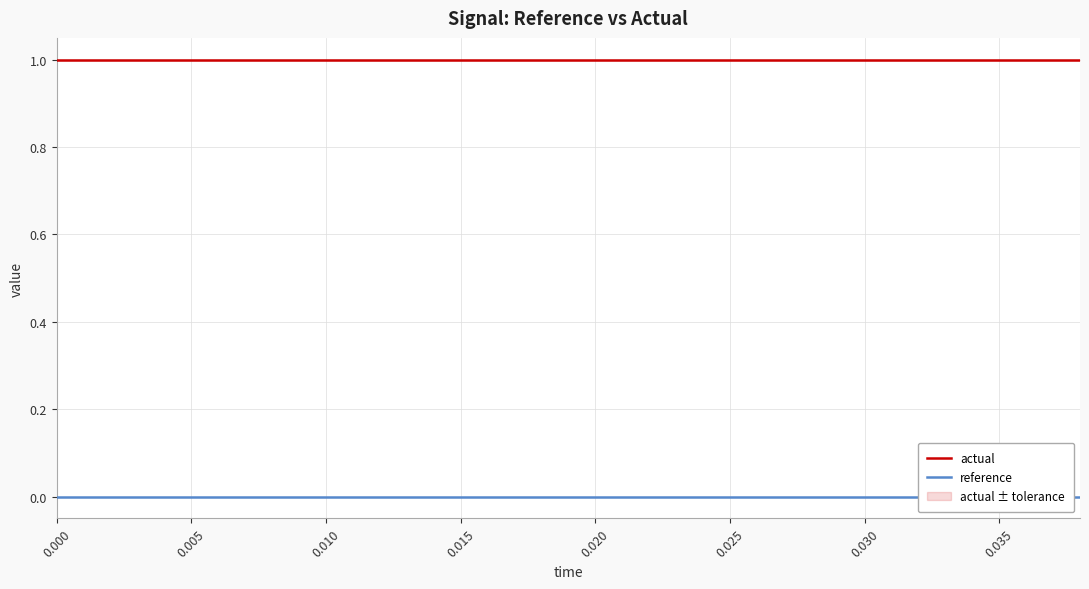

Is the value of actual at 19 greater than the value of reference at 0.040?

Yes